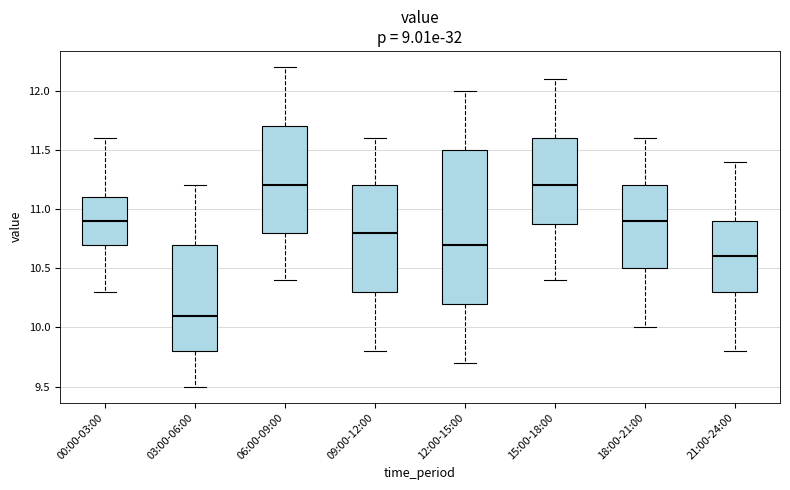

Reading left to right, read every box against the y-axis: the position of its median line, the range the box covers, and the ends of its whiskers. The values are not printed on the chart, so give them approximately, as read against the axis.

00:00-03:00: median 10.9, box 10.7 to 11.1, whiskers 10.3 to 11.6
03:00-06:00: median 10.1, box 9.8 to 10.7, whiskers 9.5 to 11.2
06:00-09:00: median 11.2, box 10.8 to 11.7, whiskers 10.4 to 12.2
09:00-12:00: median 10.8, box 10.3 to 11.2, whiskers 9.8 to 11.6
12:00-15:00: median 10.7, box 10.2 to 11.5, whiskers 9.7 to 12.0
15:00-18:00: median 11.2, box 10.9 to 11.6, whiskers 10.4 to 12.1
18:00-21:00: median 10.9, box 10.5 to 11.2, whiskers 10.0 to 11.6
21:00-24:00: median 10.6, box 10.3 to 10.9, whiskers 9.8 to 11.4